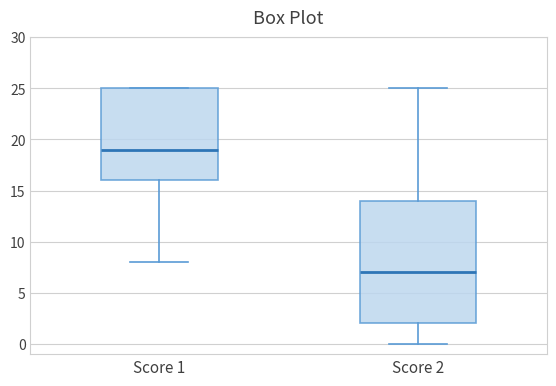

Reading left to right, transcribe this box plot: for each box, give where its median line is, the range the box spans, and where its two whiskers end, as read against the y-axis. The values are not printed on the chart, so give them approximately, as read against the axis.

Score 1: median 19, box 16 to 25, whiskers 8 to 25
Score 2: median 7, box 2 to 14, whiskers 0 to 25